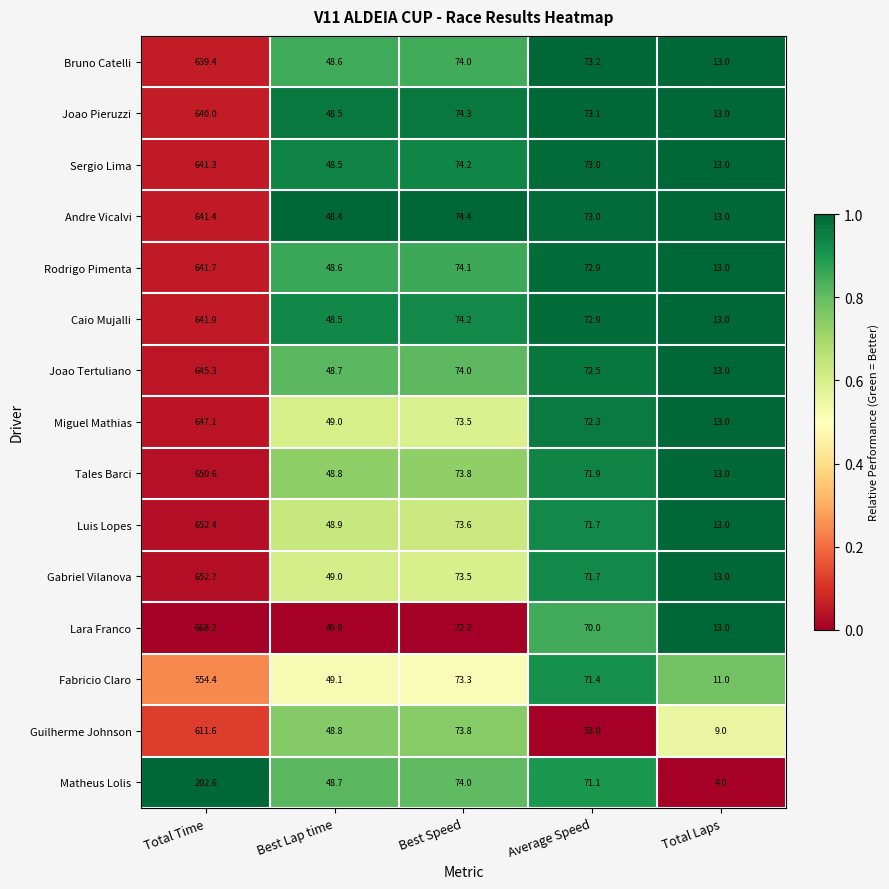

At which category does the chart reach its minimum across all series?

Total Laps